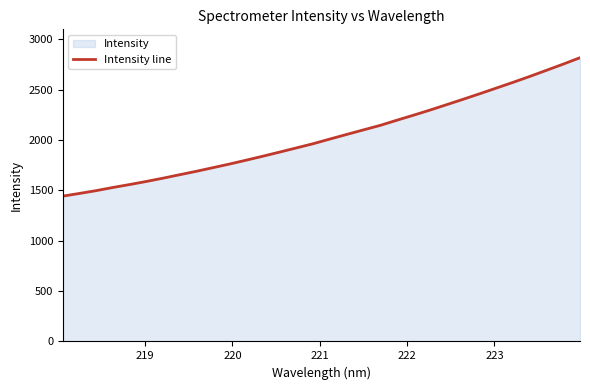

What is the difference between the maximum and minimum values?

1374.9